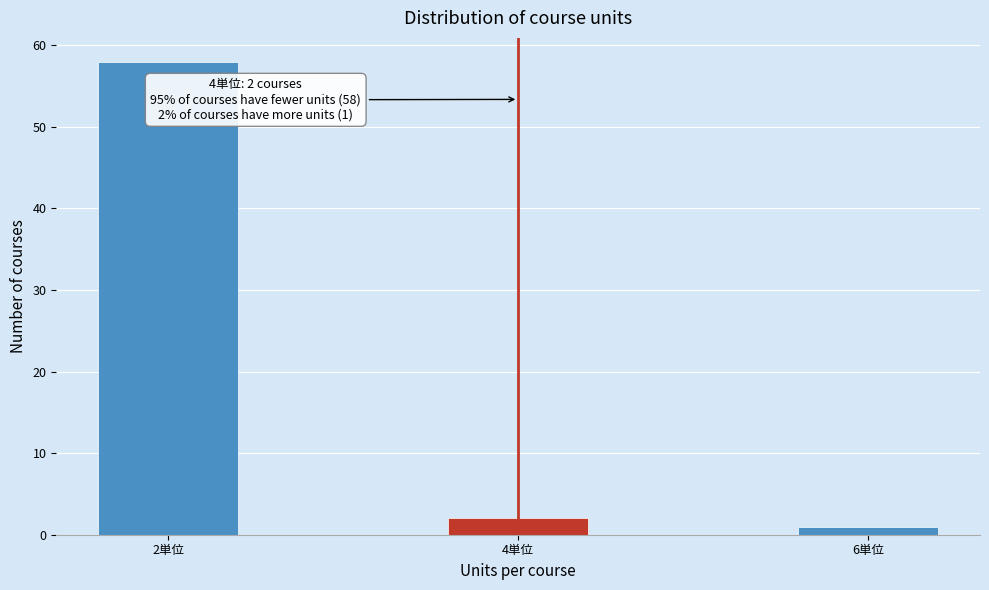

Reading right to left, transcribe all the data shown in this chart.

6単位=1	4単位=2	2単位=58